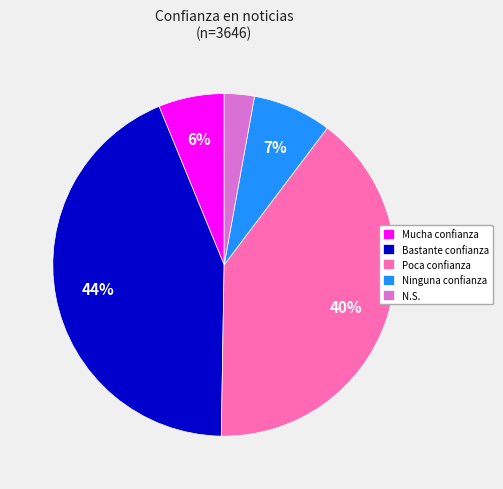

To the nearest percent, what percentage of the pie is N.S.?

3%